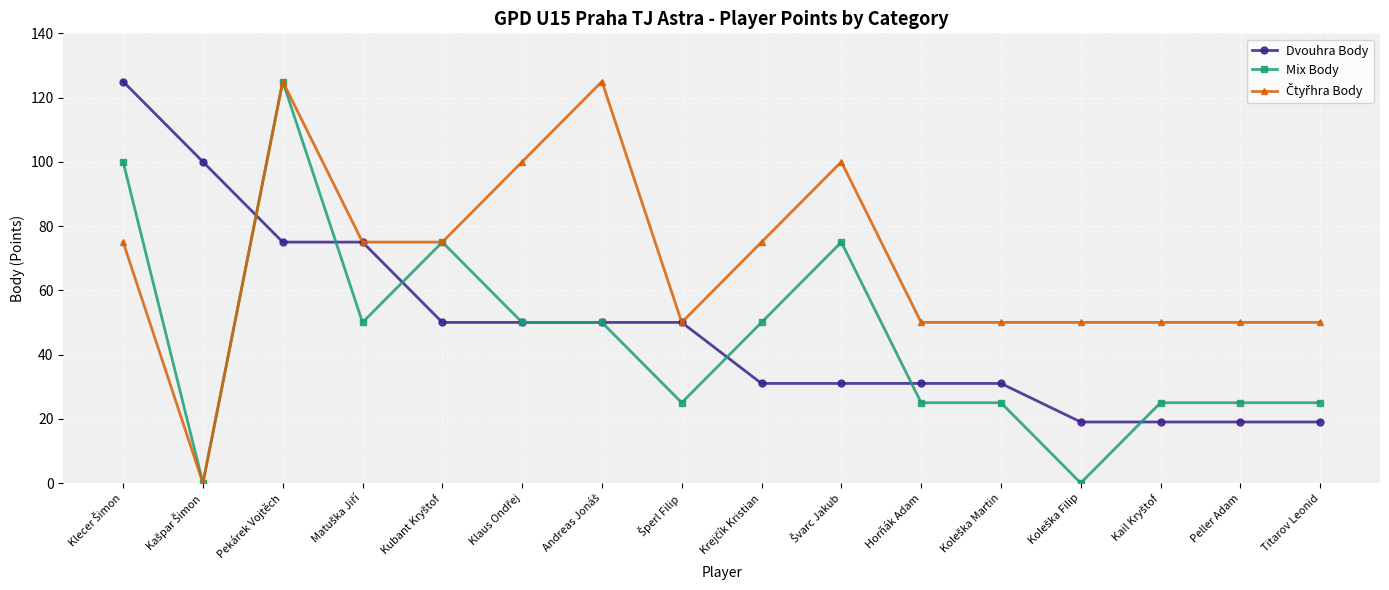

Which category has the highest value in the Mix Body series?

Pekárek Vojtěch